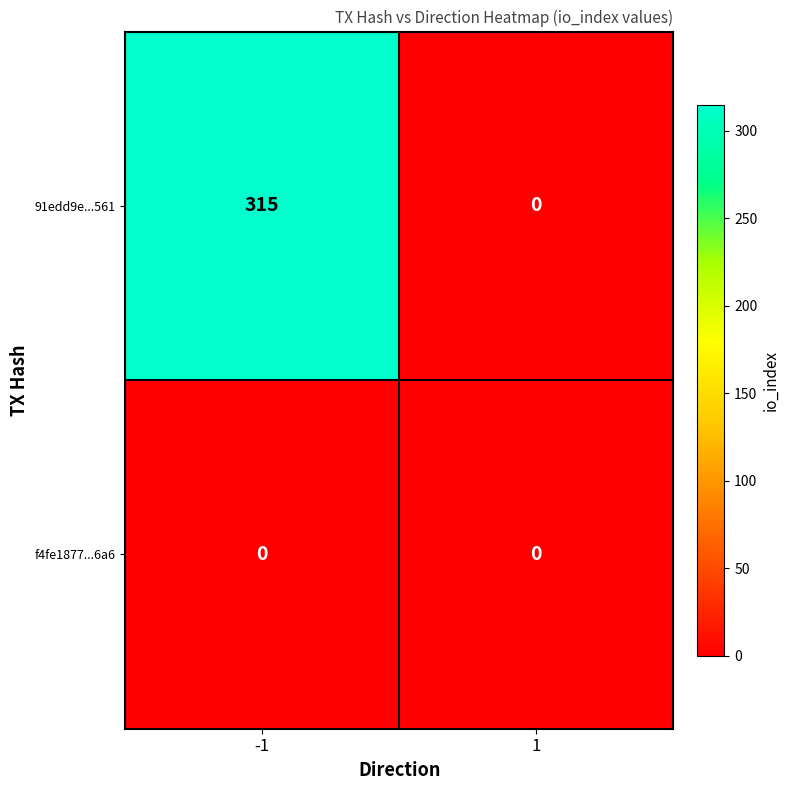

What is the difference between the highest and lowest values at -1?

315